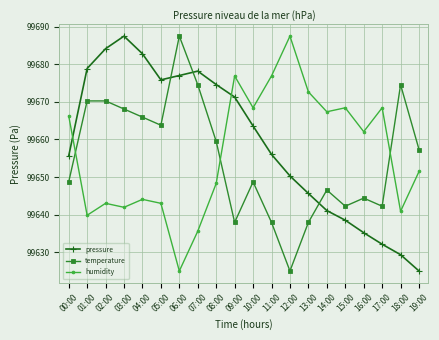

How many series are shown in this chart?

3